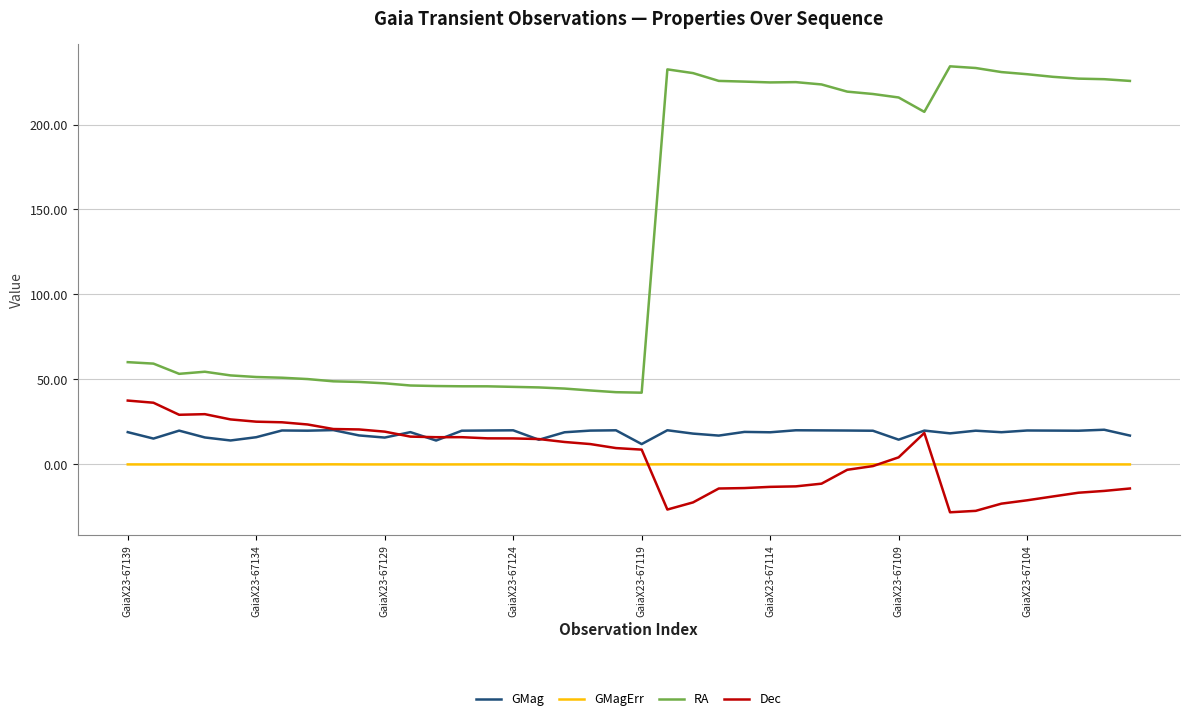

What are all the series names shown in the legend?

GMag, GMagErr, RA, Dec